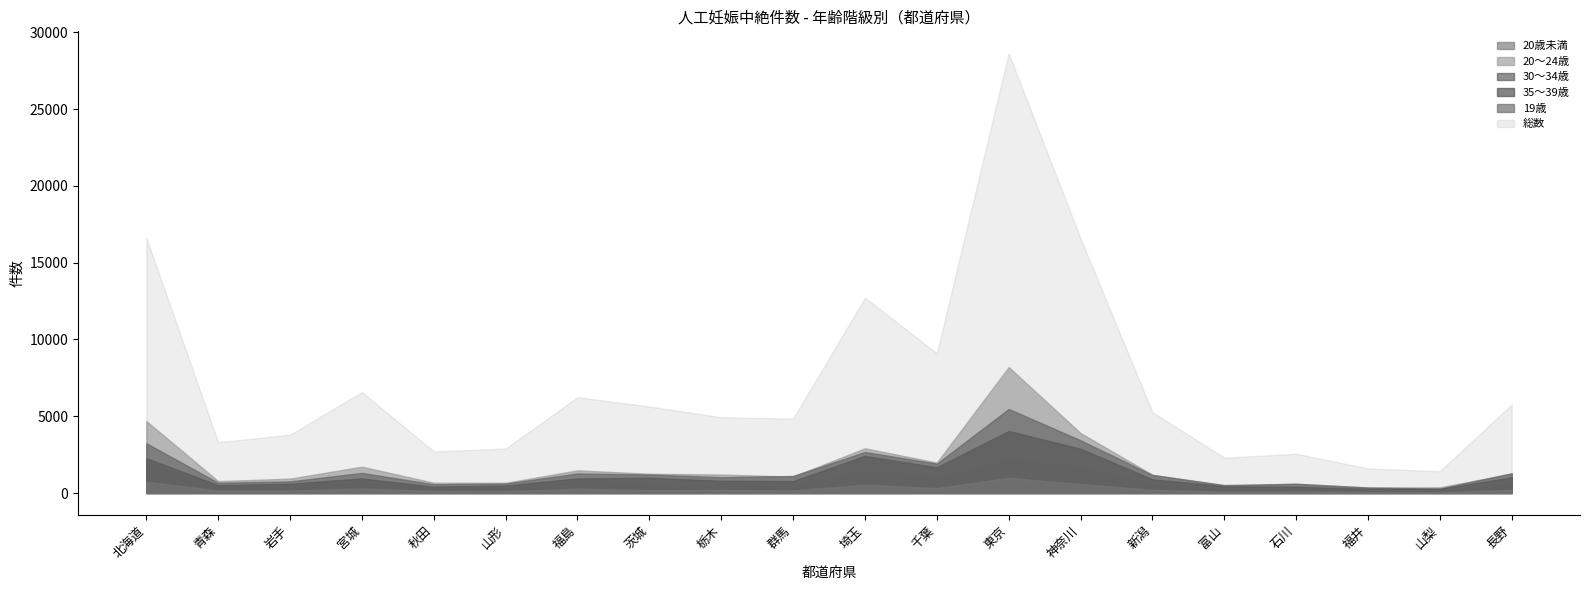

Where is the first local maximum for 19歳?

宮城